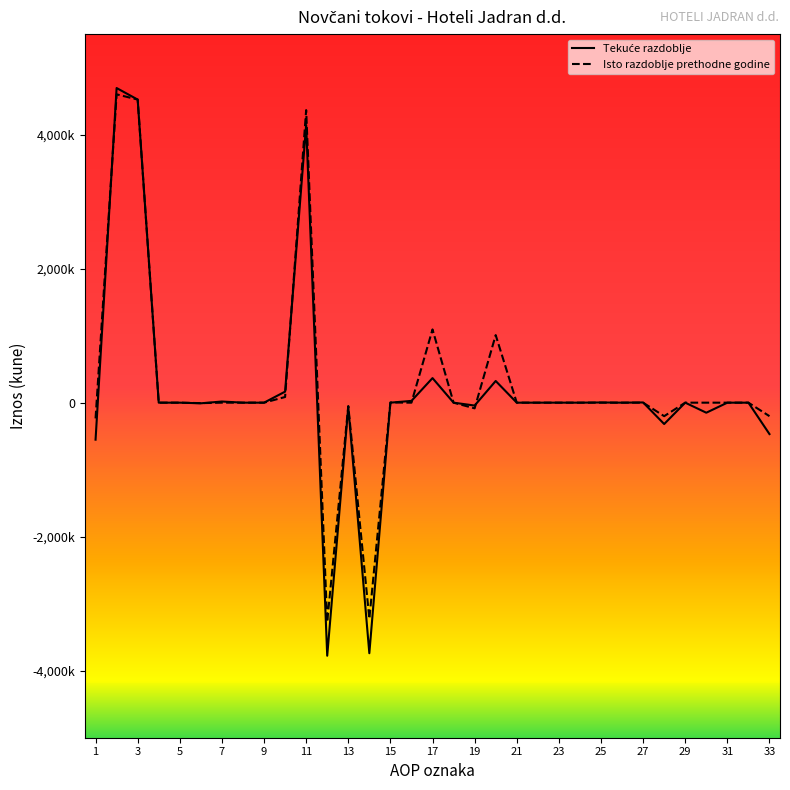

Does the chart display data point markers on the line(s)?

No